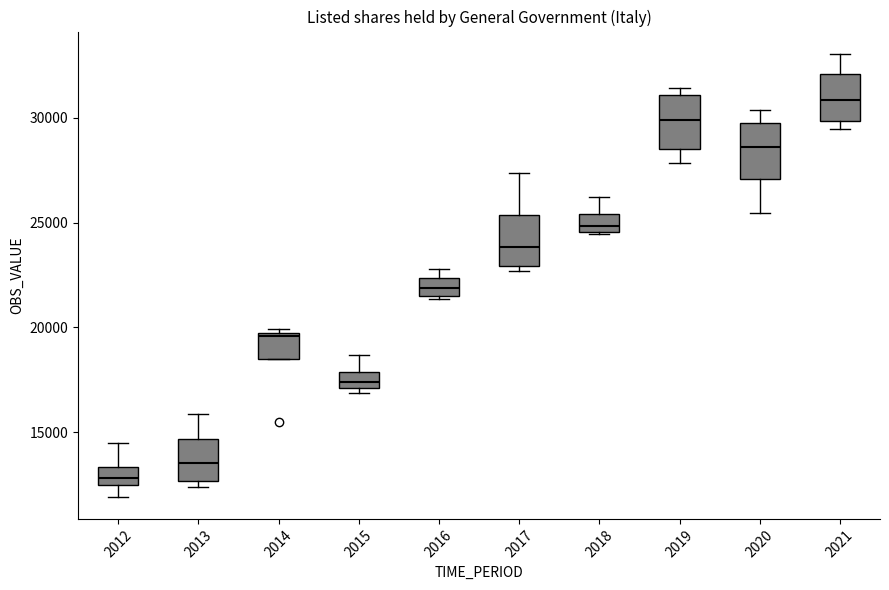

Reading left to right, read every box against the y-axis: the position of its median line, the range the box covers, and the ends of its whiskers. The values are not printed on the chart, so give them approximately, as read against the axis.

2012: median 13000, box 12500 to 13500, whiskers 12000 to 14500
2013: median 13500, box 12500 to 14500, whiskers 12500 (just below the box's lower edge) to 16000
2014: median 19500 (just below the box's upper edge), box 18500 to 19500, whiskers 18500 to 20000
2015: median 17500, box 17000 to 18000, whiskers 17000 (just below the box's lower edge) to 18500
2016: median 22000, box 21500 to 22500, whiskers 21500 (just below the box's lower edge) to 23000
2017: median 24000, box 23000 to 25500, whiskers 22500 to 27500
2018: median 25000, box 24500 to 25500, whiskers 24500 to 26000
2019: median 30000, box 28500 to 31000, whiskers 28000 to 31500
2020: median 28500, box 27000 to 30000, whiskers 25500 to 30500
2021: median 31000, box 30000 to 32000, whiskers 29500 to 33000